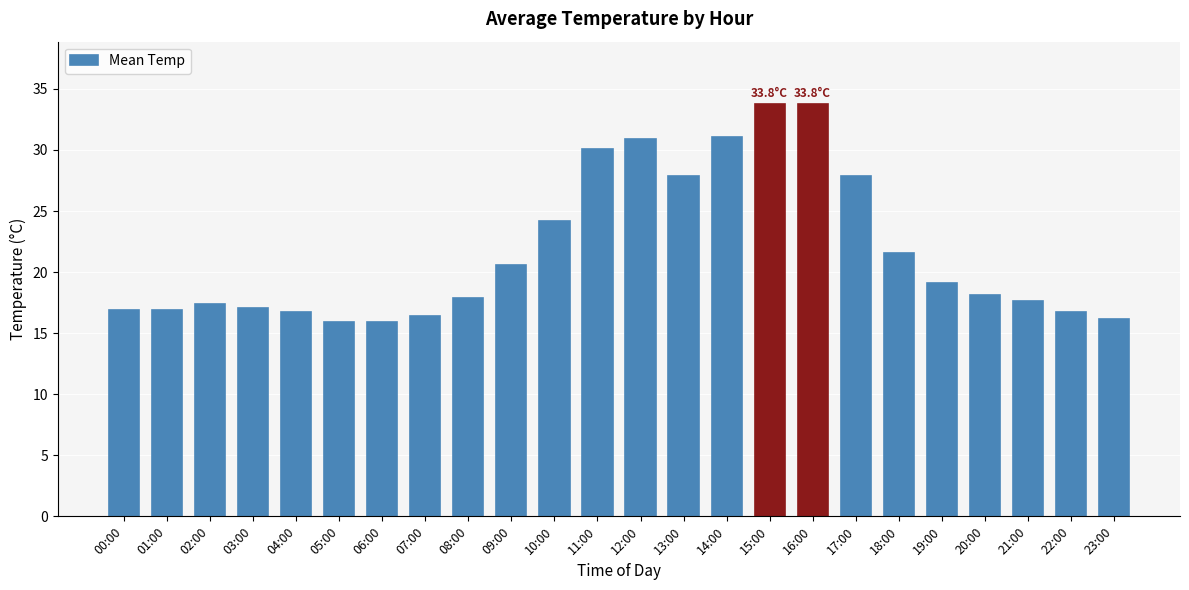

What is the smallest value displayed?

15.9